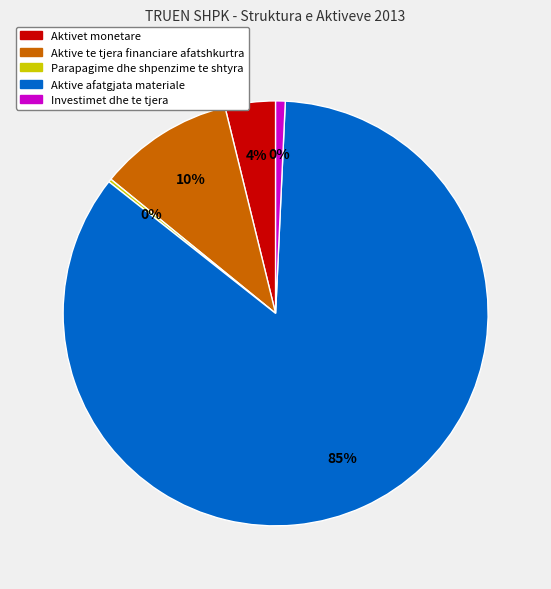

Do Aktive afatgjata materiale and Parapagime dhe shpenzime te shtyra together represent more than half of the pie?

Yes